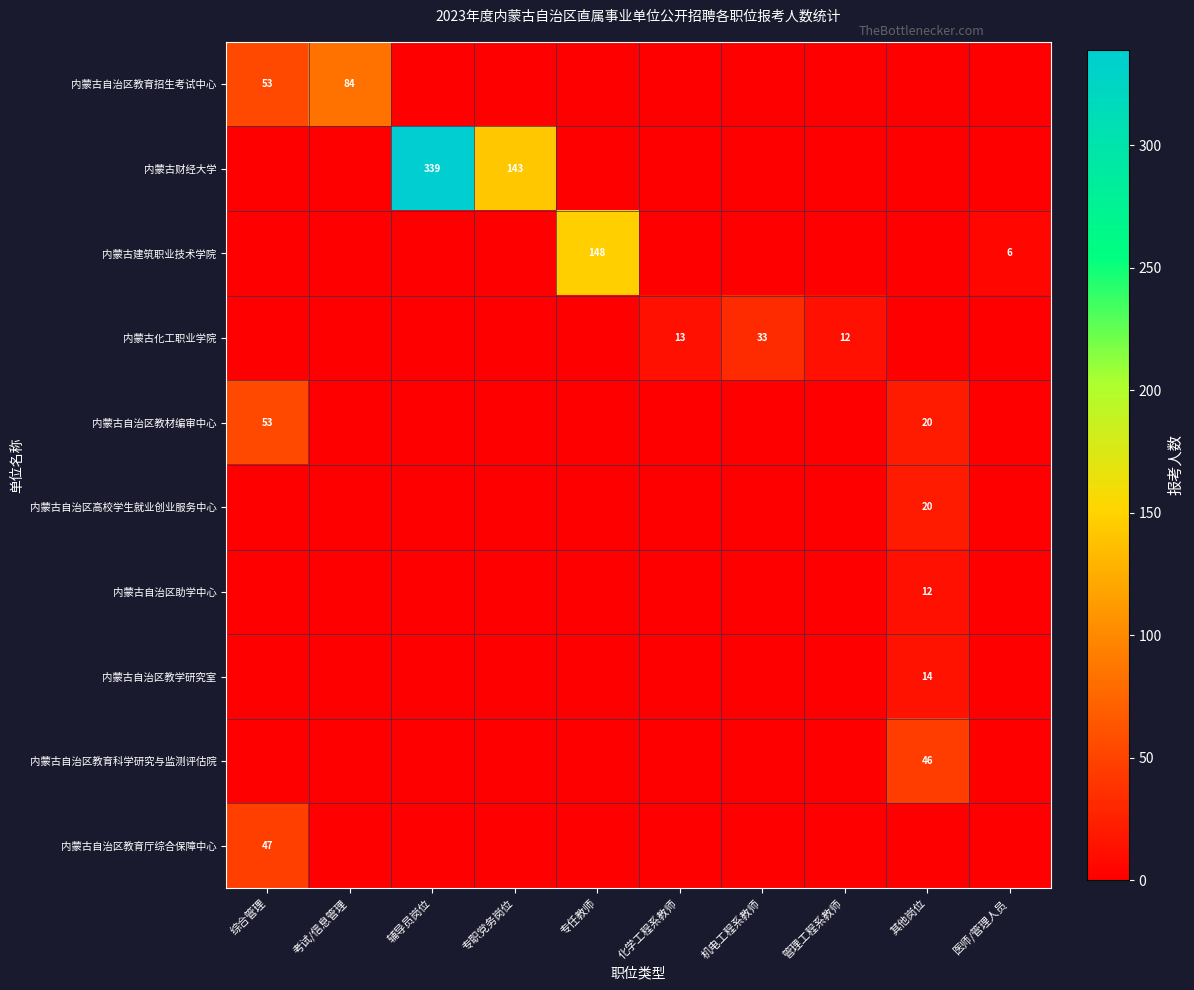

Which series has the widest spread of values?

内蒙古财经大学